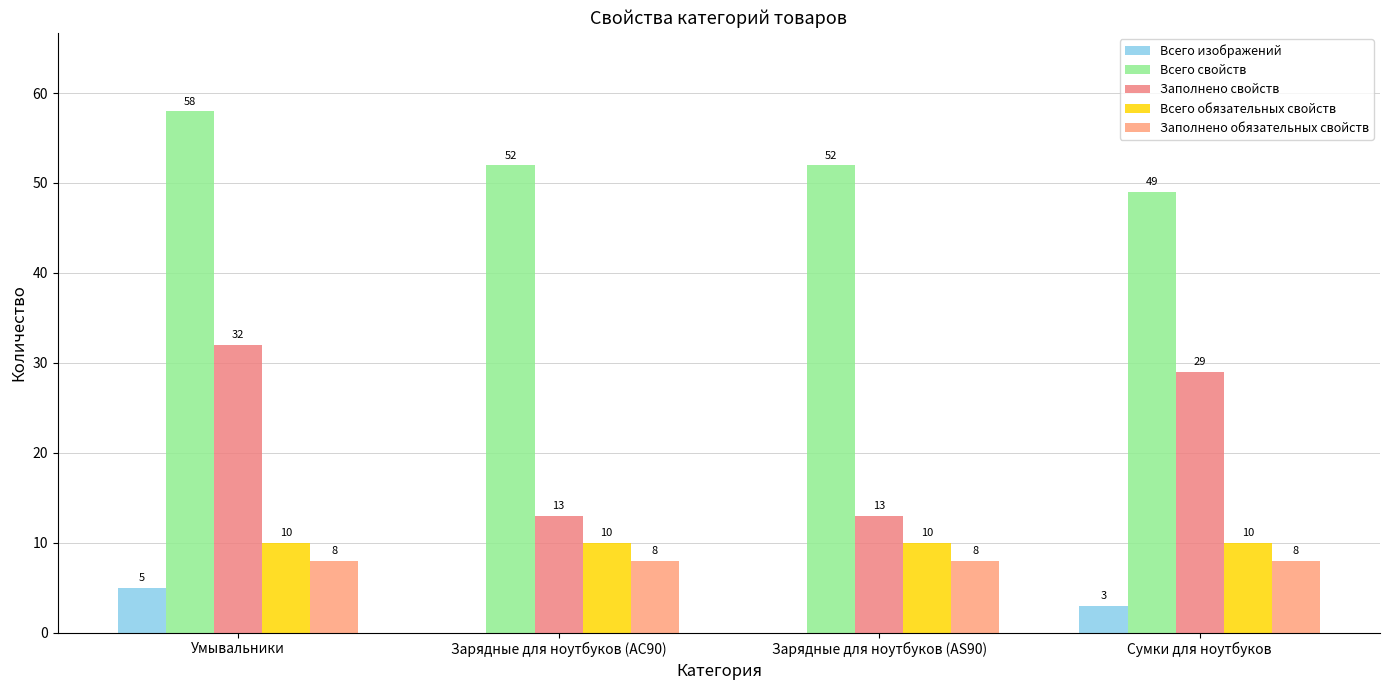

Reading left to right, list all the values displayed in this chart.

Всего изображений: 5	0	0	3
Всего свойств: 58	52	52	49
Заполнено свойств: 32	13	13	29
Всего обязательных свойств: 10	10	10	10
Заполнено обязательных свойств: 8	8	8	8